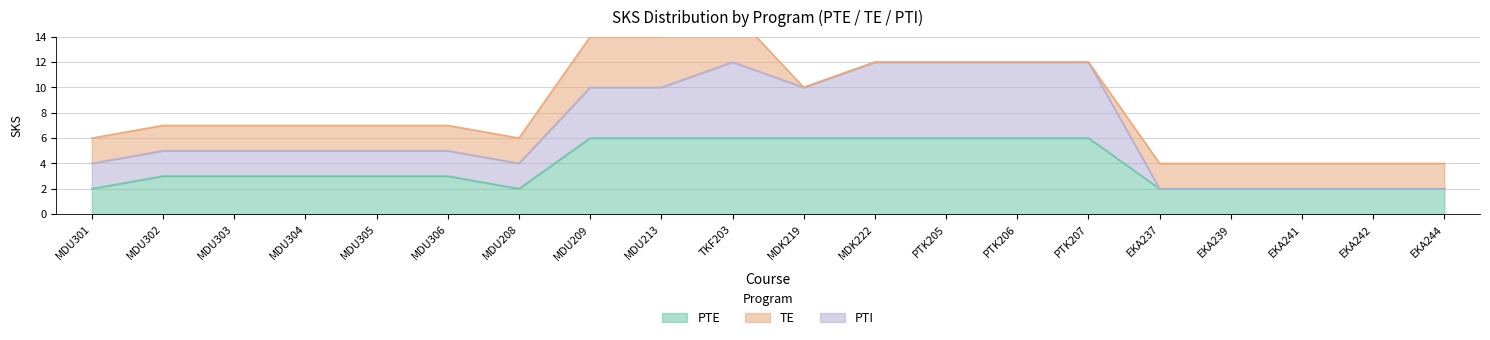

True or false: PTE has a value of 6 at MDK222.

True